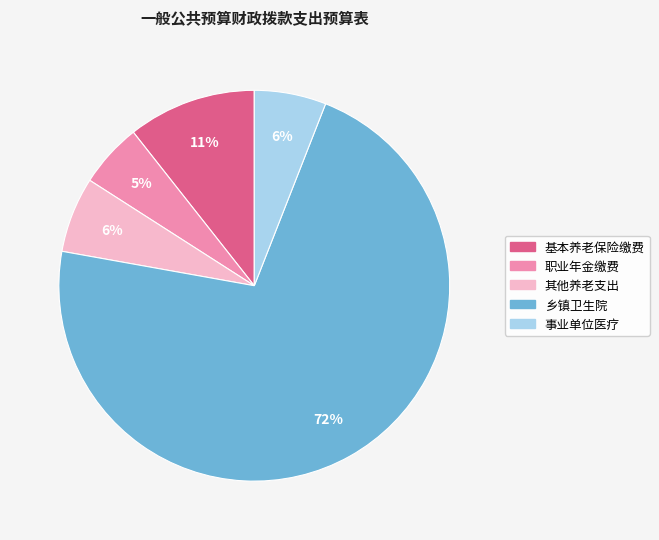

Is the sum of 其他养老支出 and 事业单位医疗 greater than half?

No